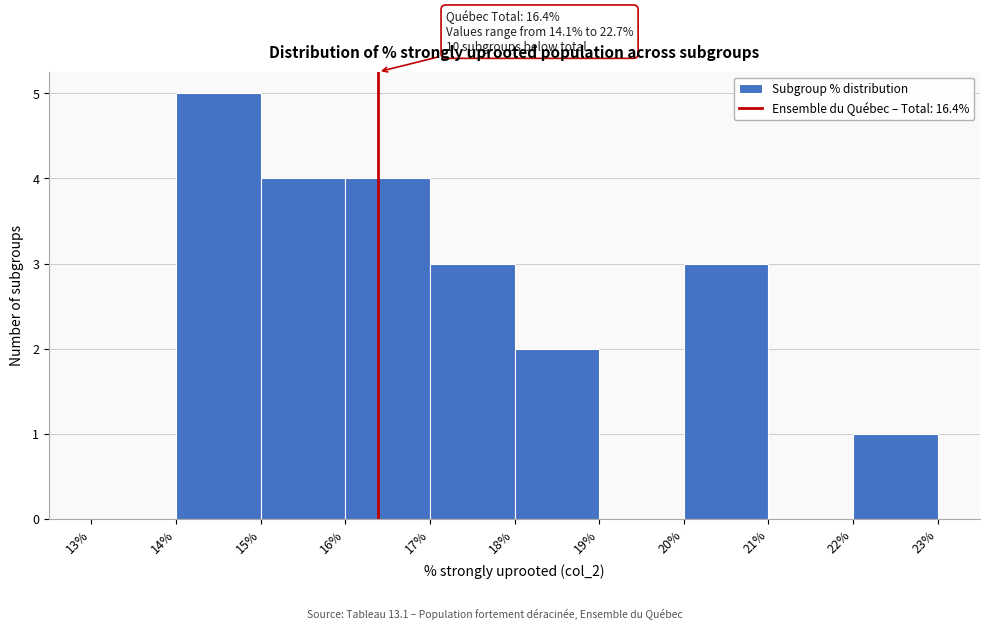

Which range on the x-axis has the tallest bar?

14% to 15%